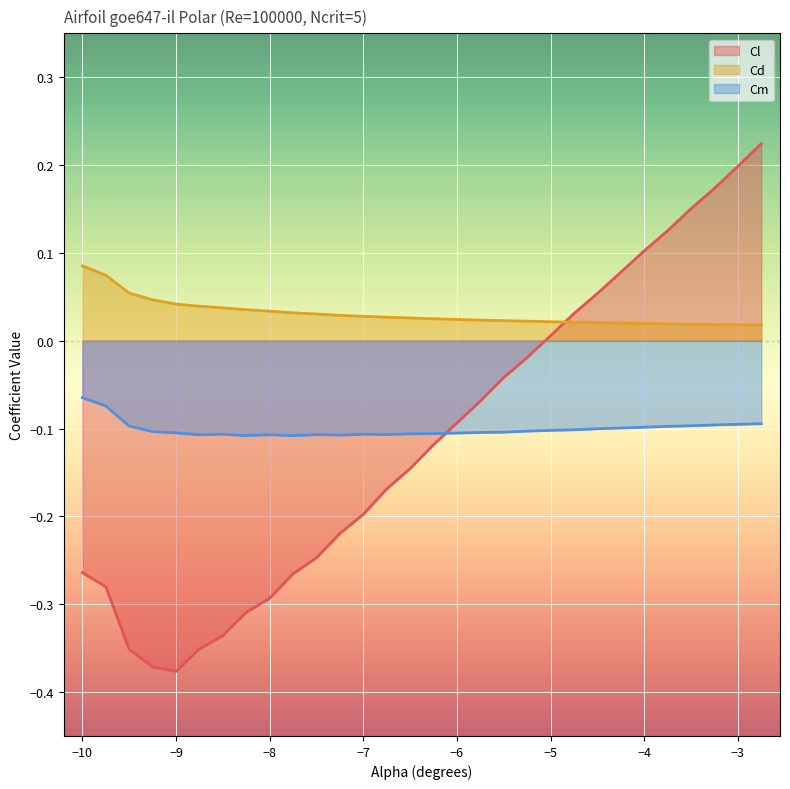

How many lines are shown in the chart?

3